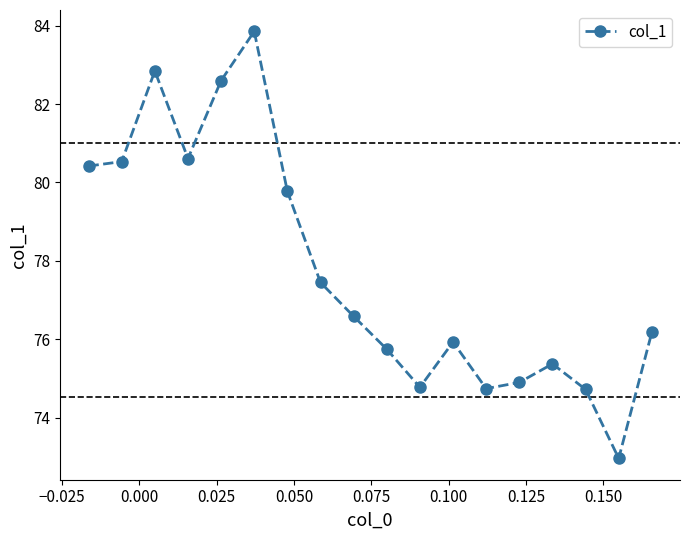

What is the minimum value shown in the chart?

73.0